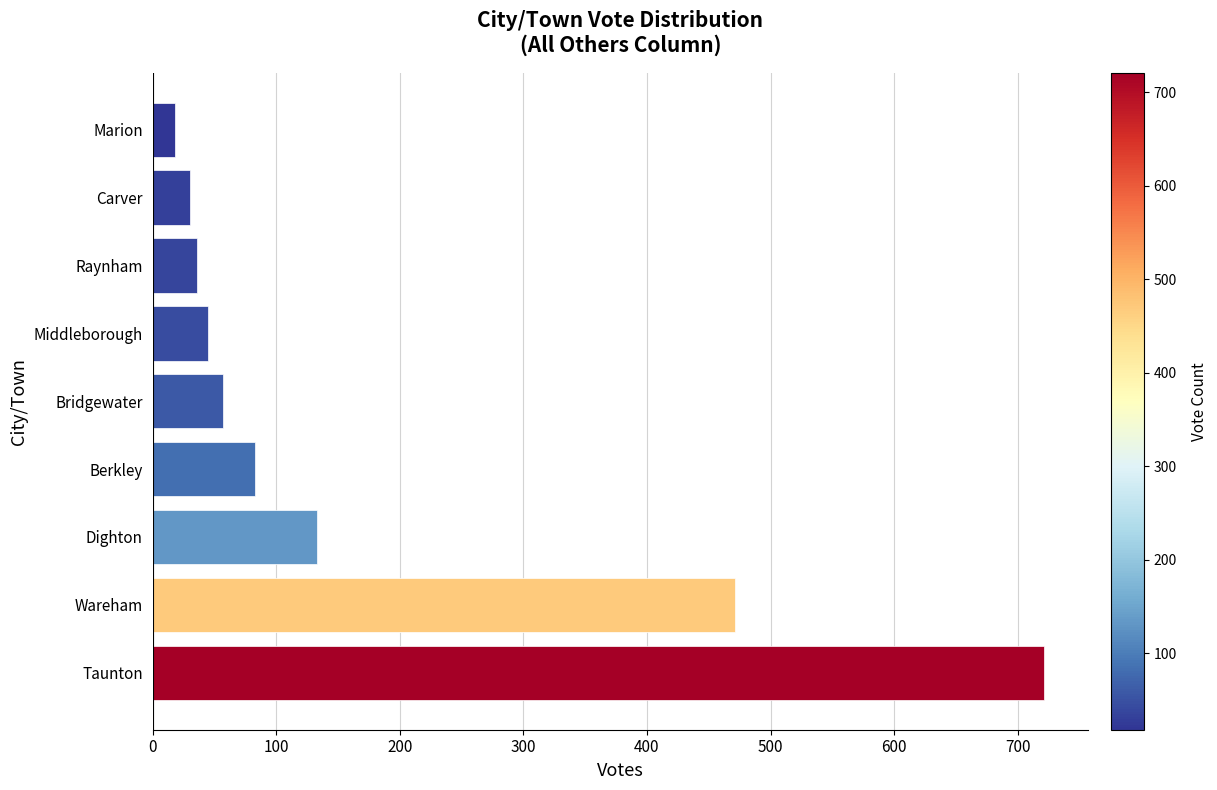

The chart shows a value of 18 at Marion. True or false?

True